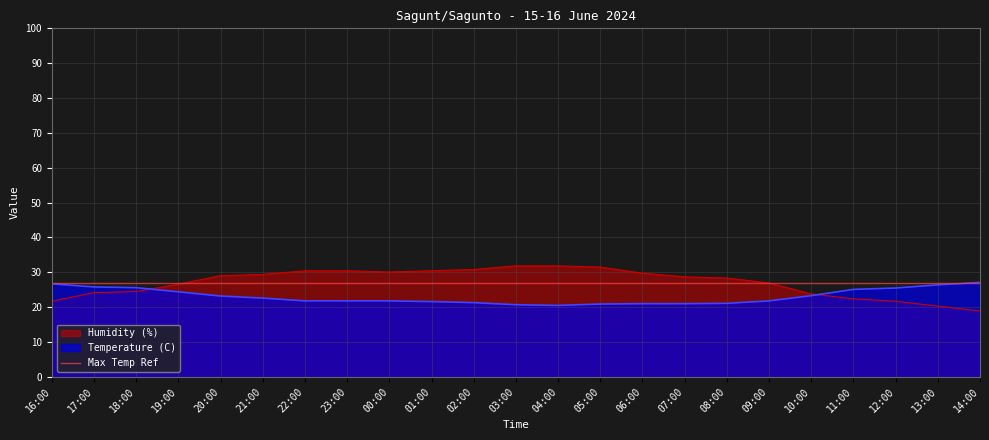

At which label does Humidity (%) first exceed 28?

20:00